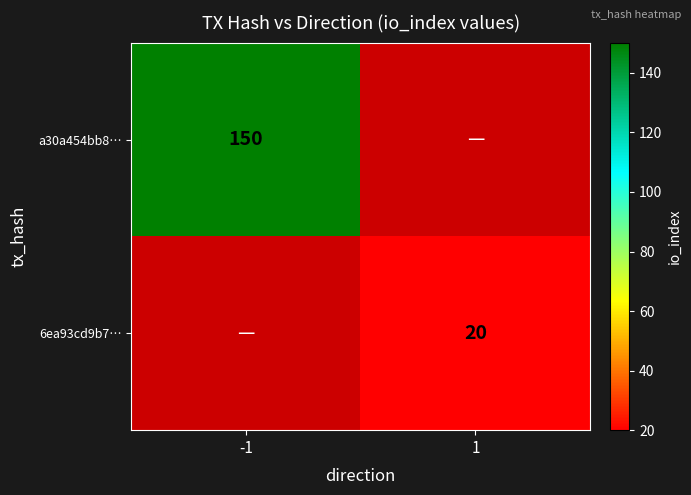

Is the value of a30a454bb8… at -1 greater than the value of 6ea93cd9b7… at 1?

Yes